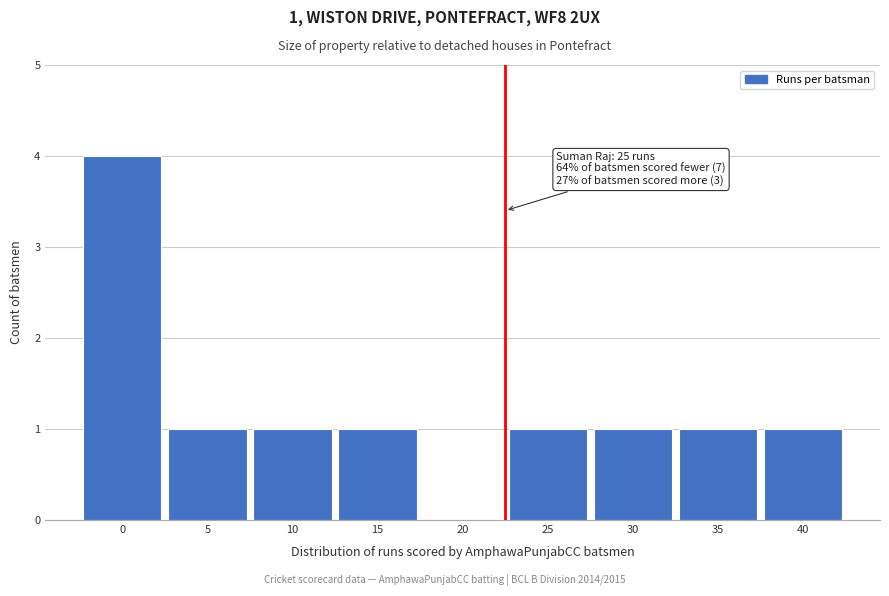

Reading left to right, what are all the values shown in this chart?

0=4	5=1	10=1	15=1	20=0	25=1	30=1	35=1	40=1